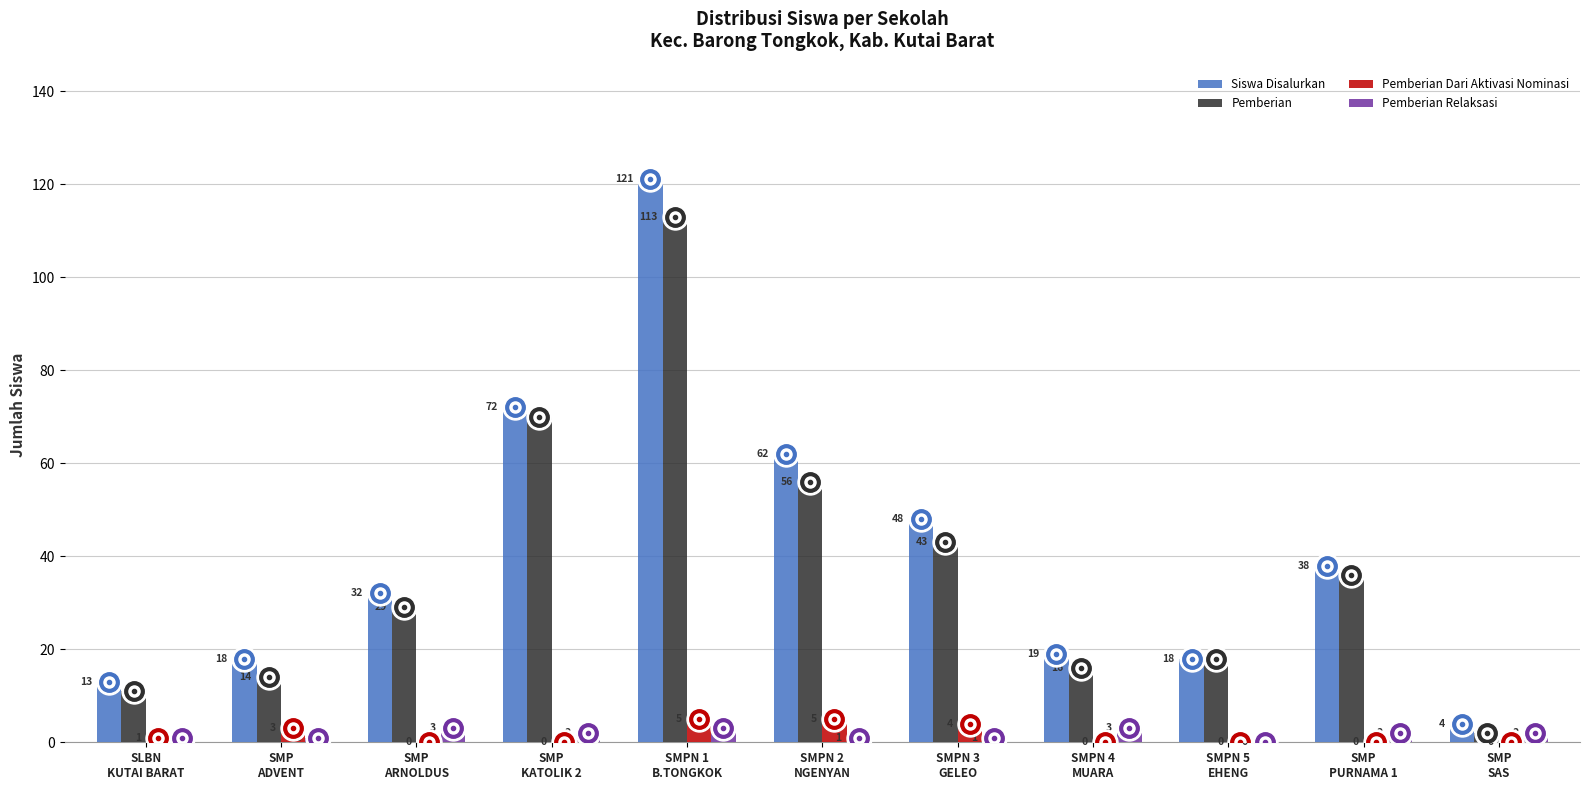

Reading left to right, what are all the values shown in this chart?

Siswa Disalurkan: 13	18	32	72	121	62	48	19	18	38	4
Pemberian: 11	14	29	70	113	56	43	16	18	36	2
Pemberian Dari Aktivasi Nominasi: 1	3	0	0	5	5	4	0	0	0	0
Pemberian Relaksasi: 1	1	3	2	3	1	1	3	0	2	2